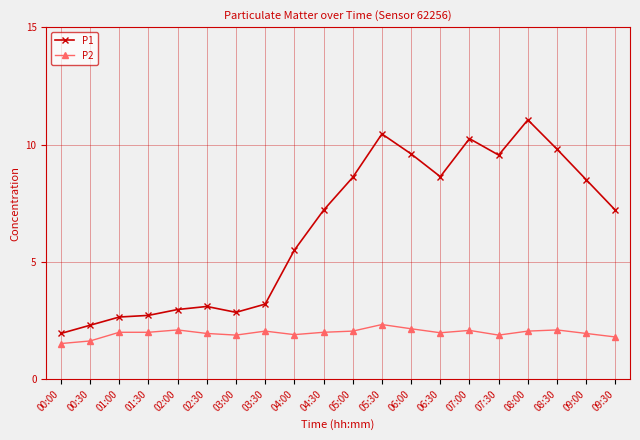

What is the approximate value of P2 at 05:30?

2.3